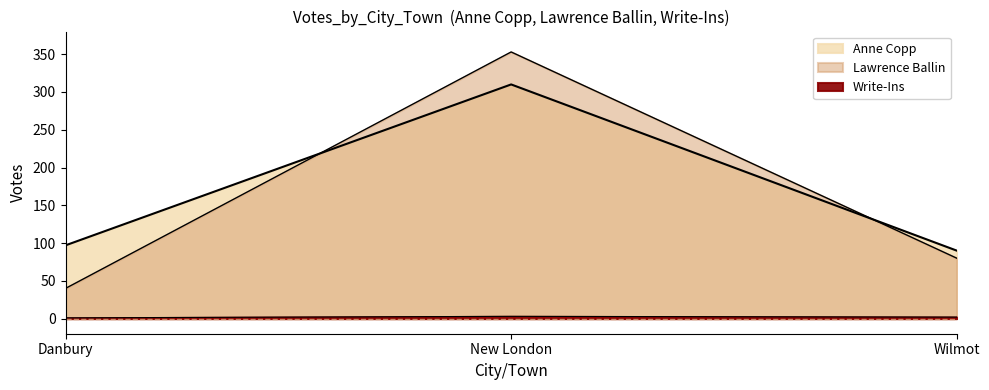

What is the average value of the Anne Copp series?

166